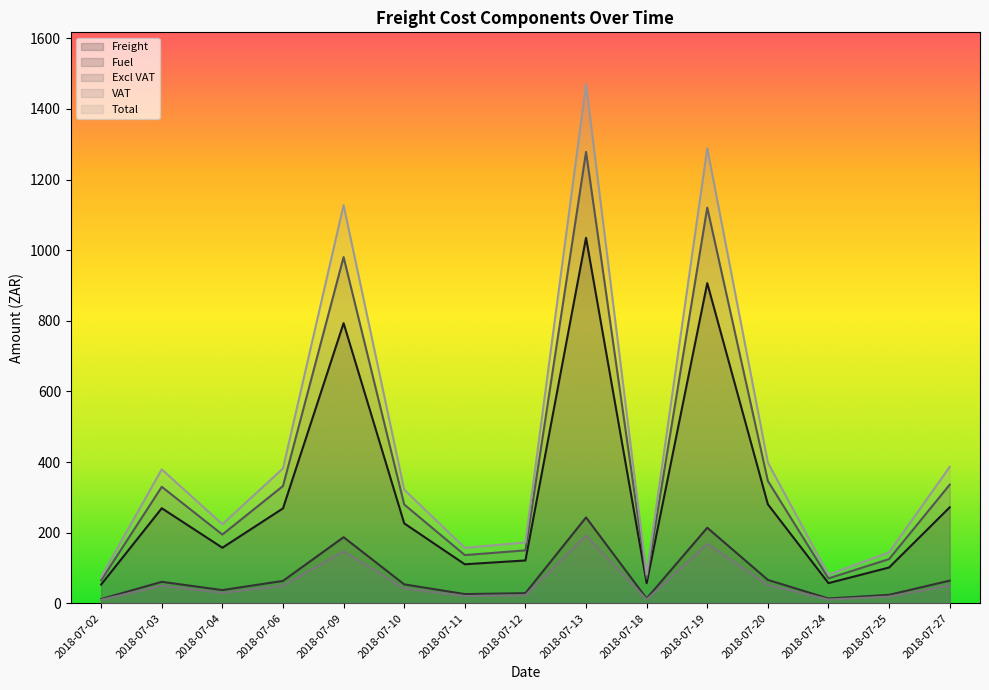

How many values in the Fuel series are below 53?

7